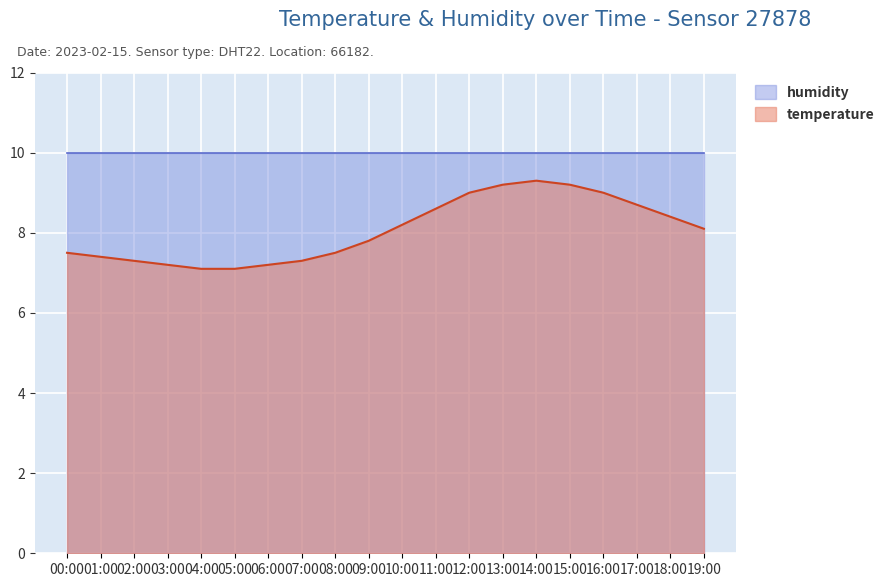

What is the average value?

8.1